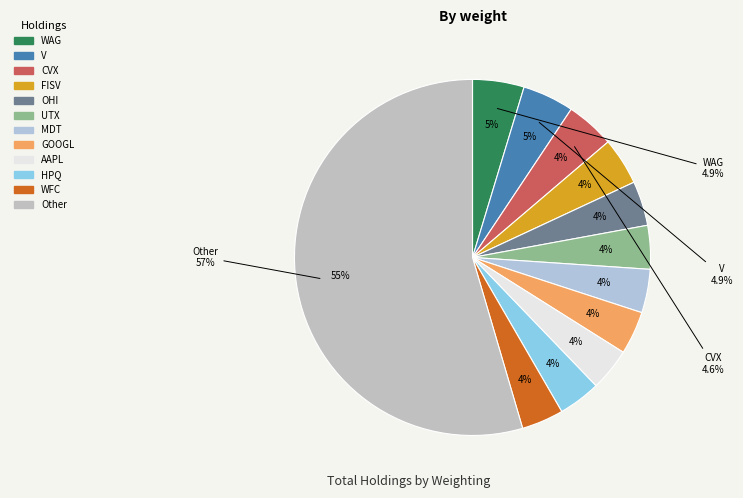

How many segments does this pie chart have?

12